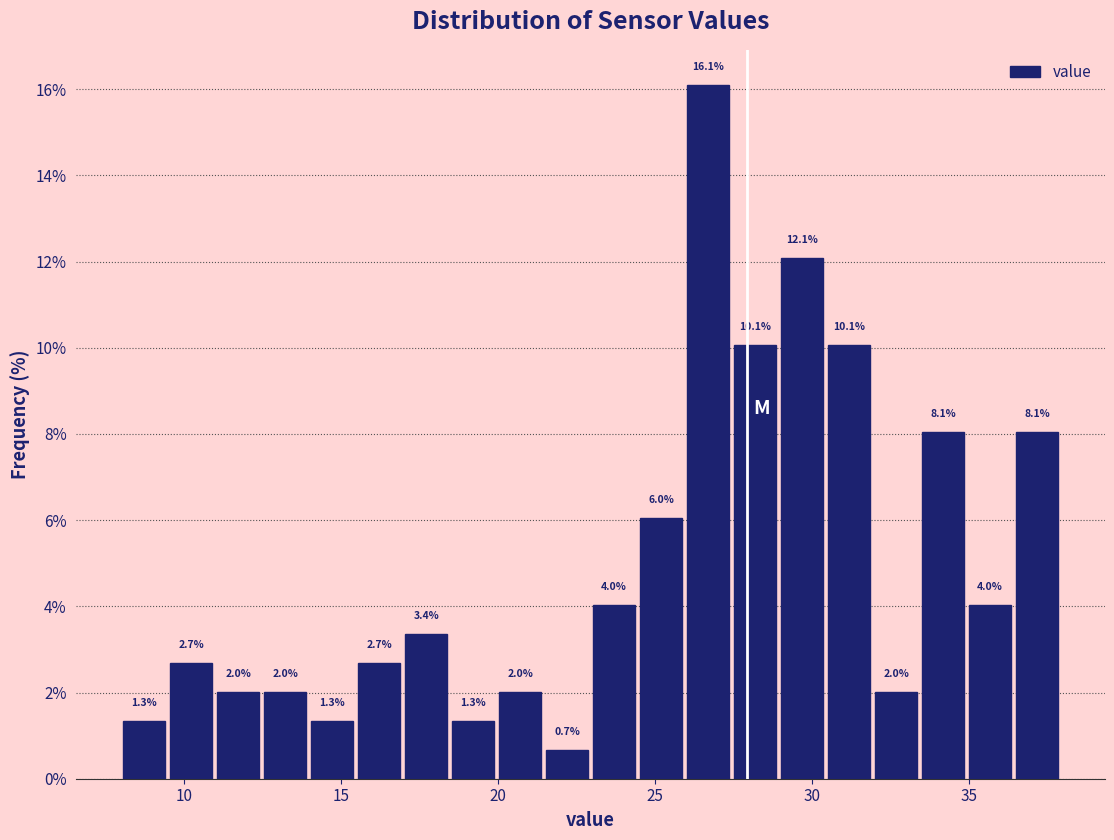

Read against the x-axis, roughly where is the centre of the tallest bar?

26.5